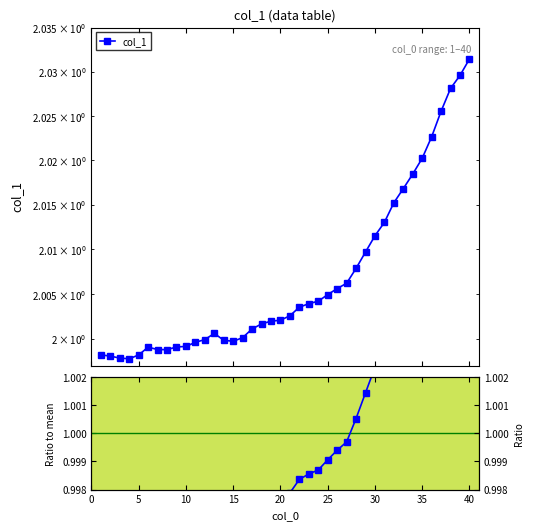

How many series are shown in this chart?

1